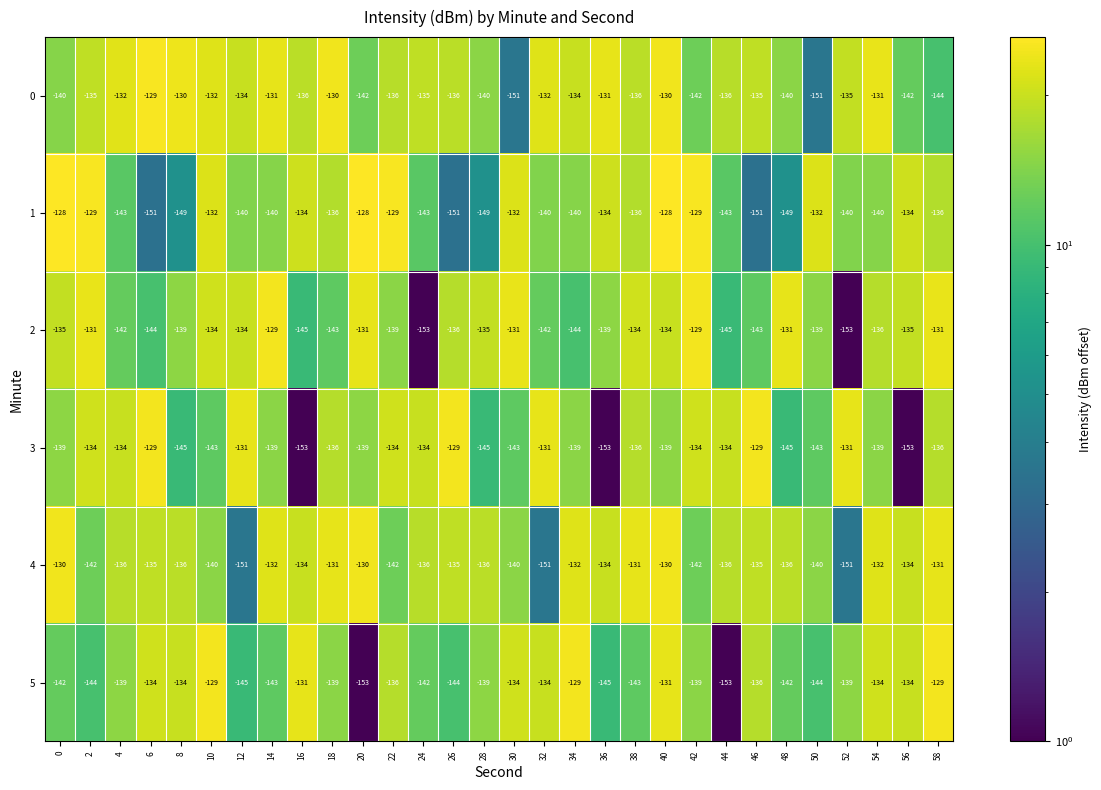

What is the maximum value for 3?

-129